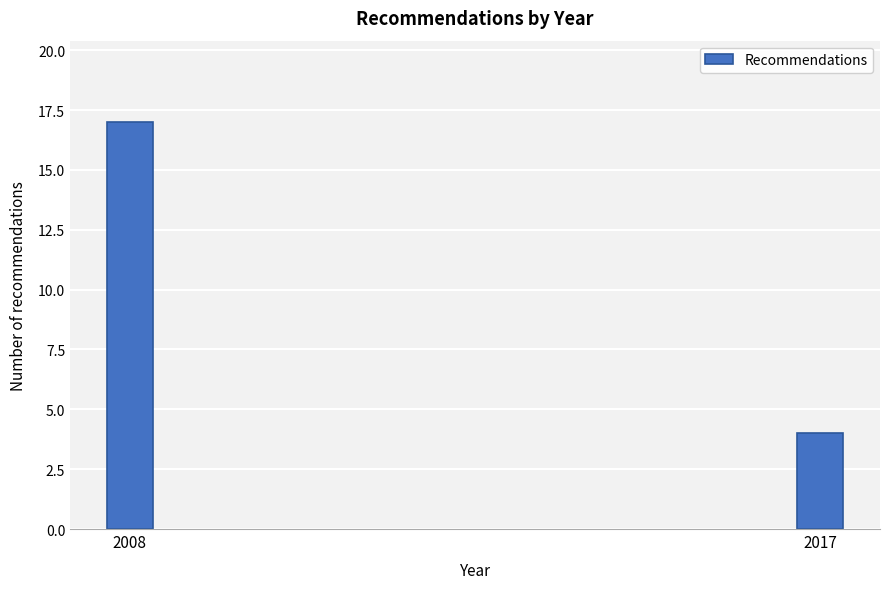

Reading left to right, transcribe all the data shown in this chart.

17	4